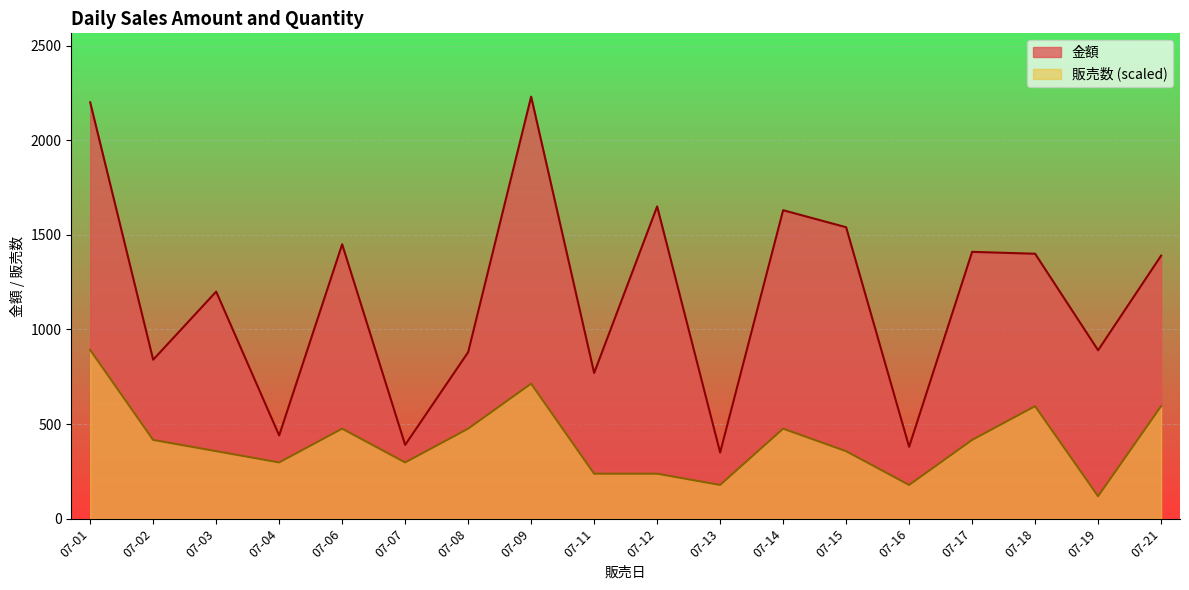

Is the value of 販売数 at 07-18 greater than the value of 金額 at 07-08?

No